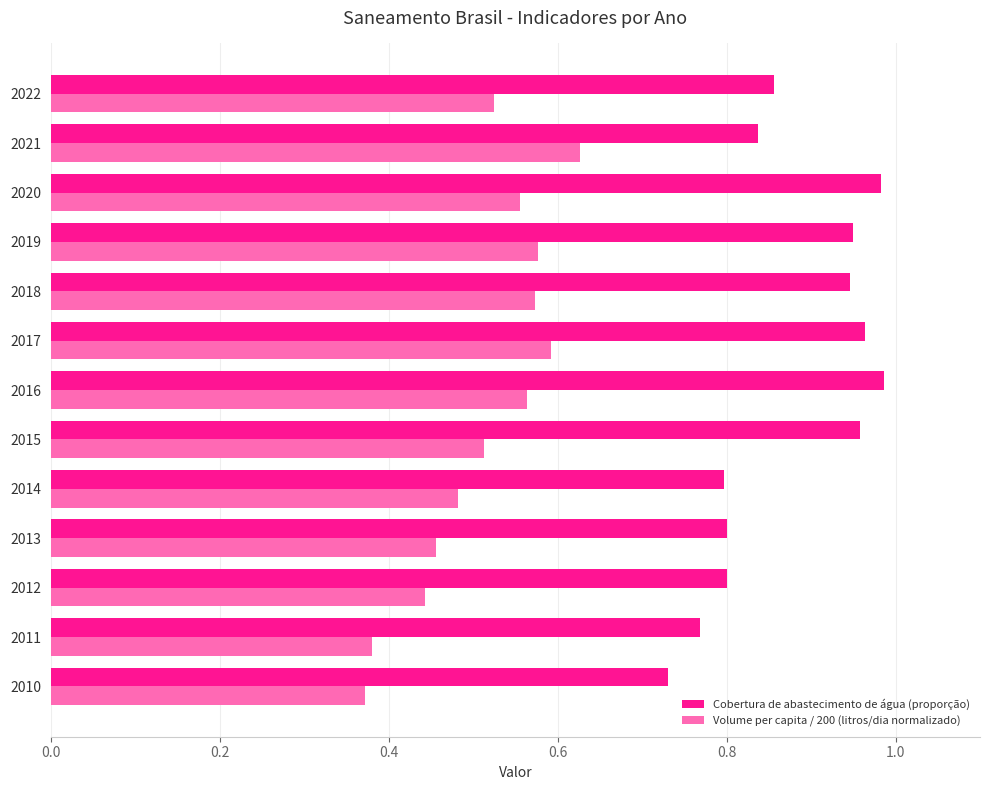

Which series has the largest total across all categories?

Cobertura de abastecimento de água (proporção)